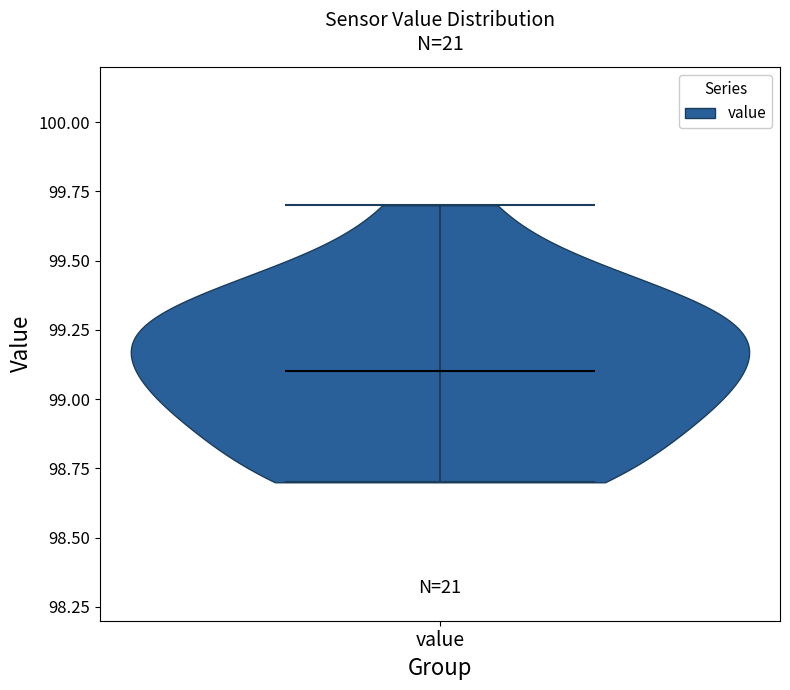

Read this violin plot against the y-axis: where its median line is, and the lowest and highest points the violin reaches. The values are not printed on the chart, so give them approximately, as read against the axis.

median line 99.1, lowest point 98.7, highest point 99.7